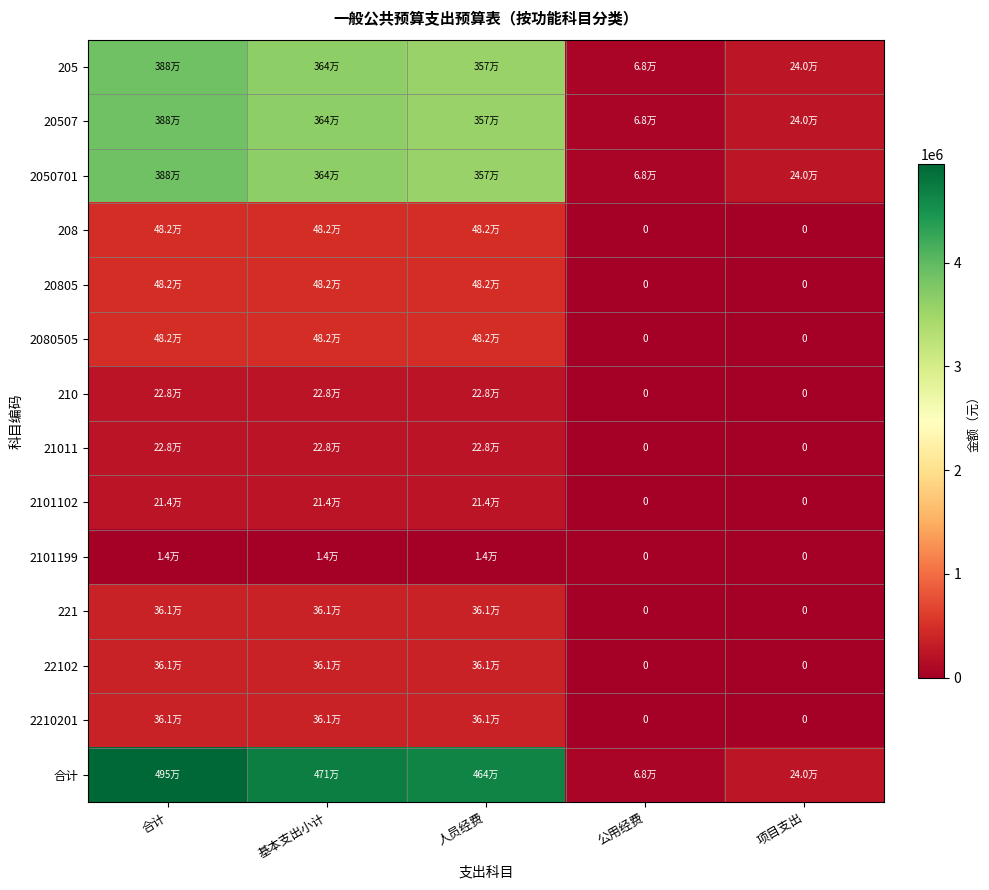

The 208 series shows 0.0 at 项目支出. True or false?

True